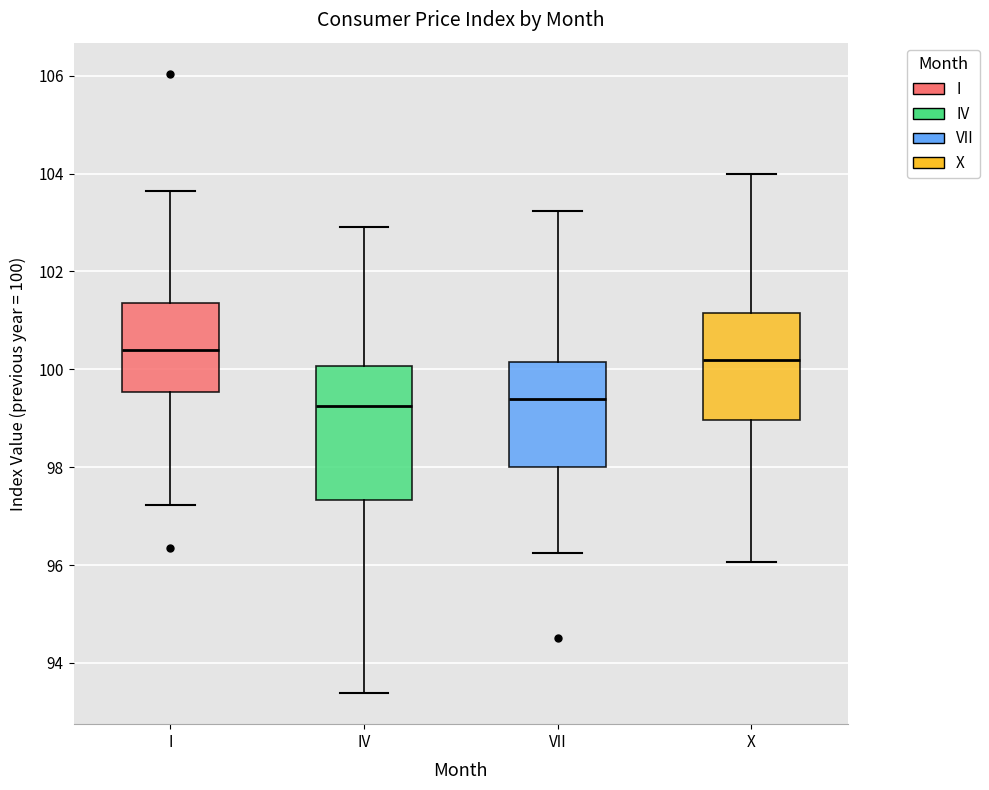

Reading left to right, read every box against the y-axis: the position of its median line, the range the box covers, and the ends of its whiskers. The values are not printed on the chart, so give them approximately, as read against the axis.

I: median 100.4, box 99.6 to 101.4, whiskers 97.2 to 103.6
IV: median 99.2, box 97.4 to 100.0, whiskers 93.4 to 103.0
VII: median 99.4, box 98.0 to 100.2, whiskers 96.2 to 103.2
X: median 100.2, box 99.0 to 101.2, whiskers 96.0 to 104.0